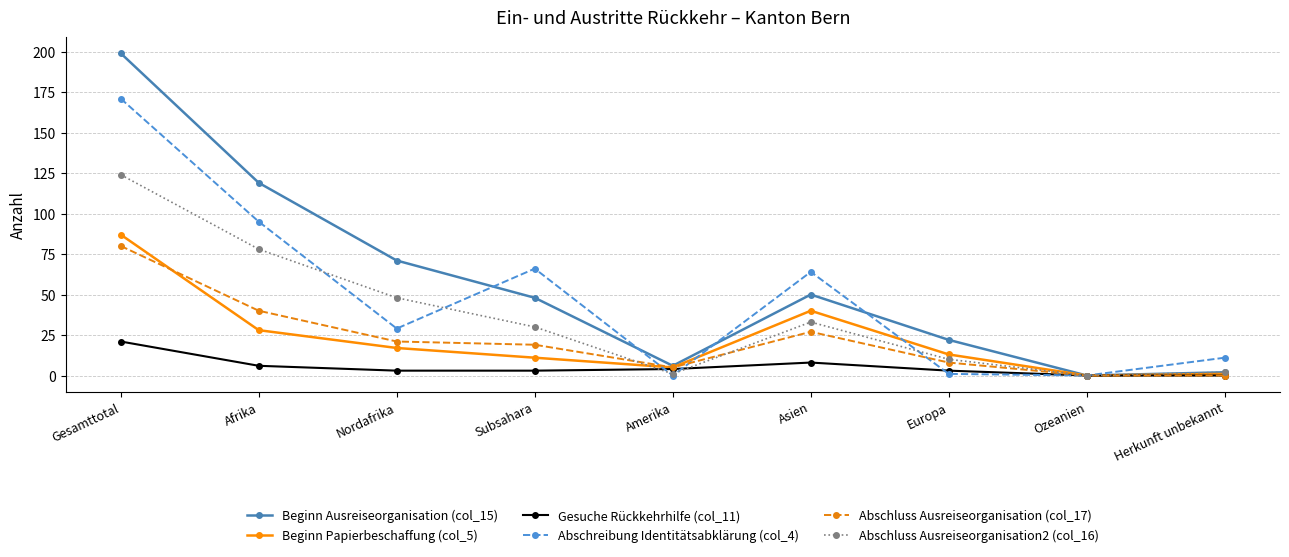

How many interior local peaks does the Beginn Ausreiseorganisation (col_15) series have?

1